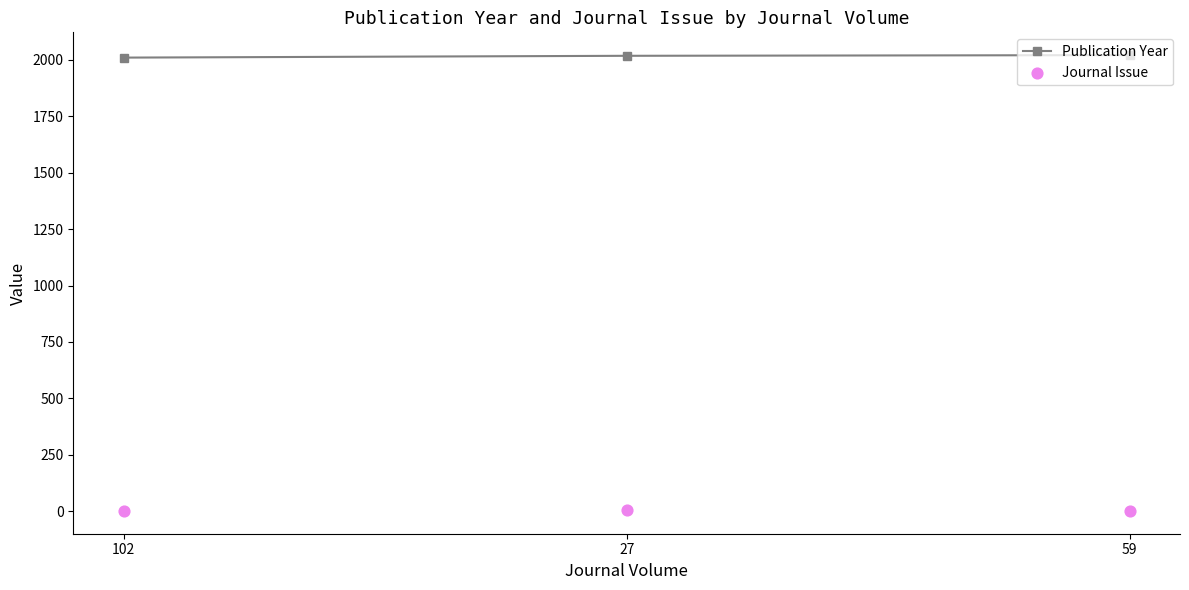

Which series reaches the maximum Y coordinate?

Publication Year